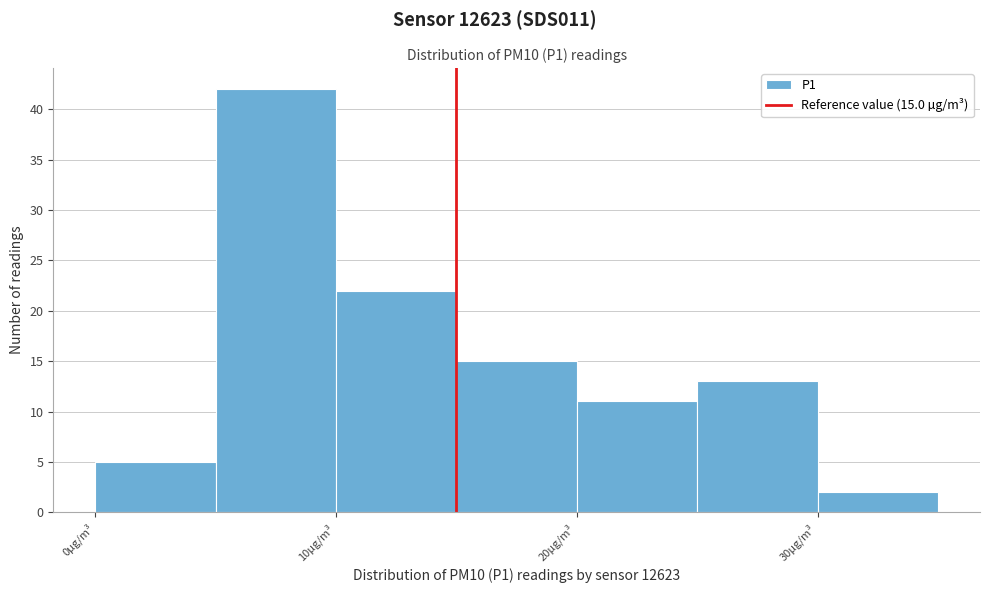

Over which range of the x-axis is the bar tallest?

5 to 10